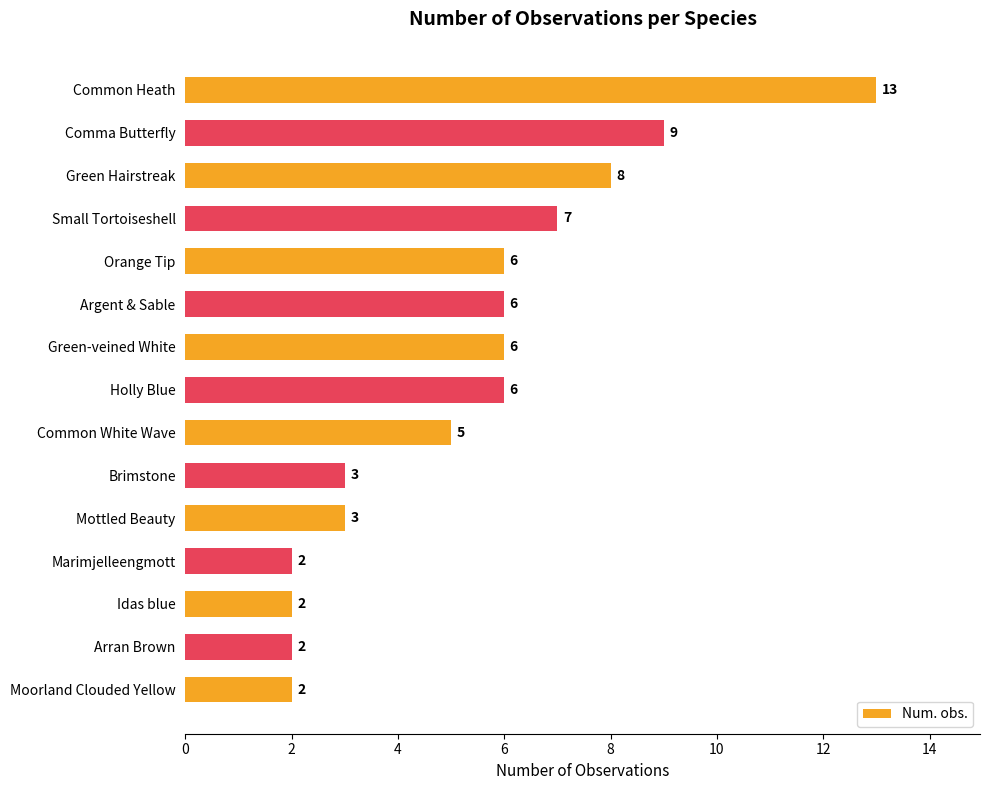

The chart shows a value of 6 at Holly Blue. True or false?

True